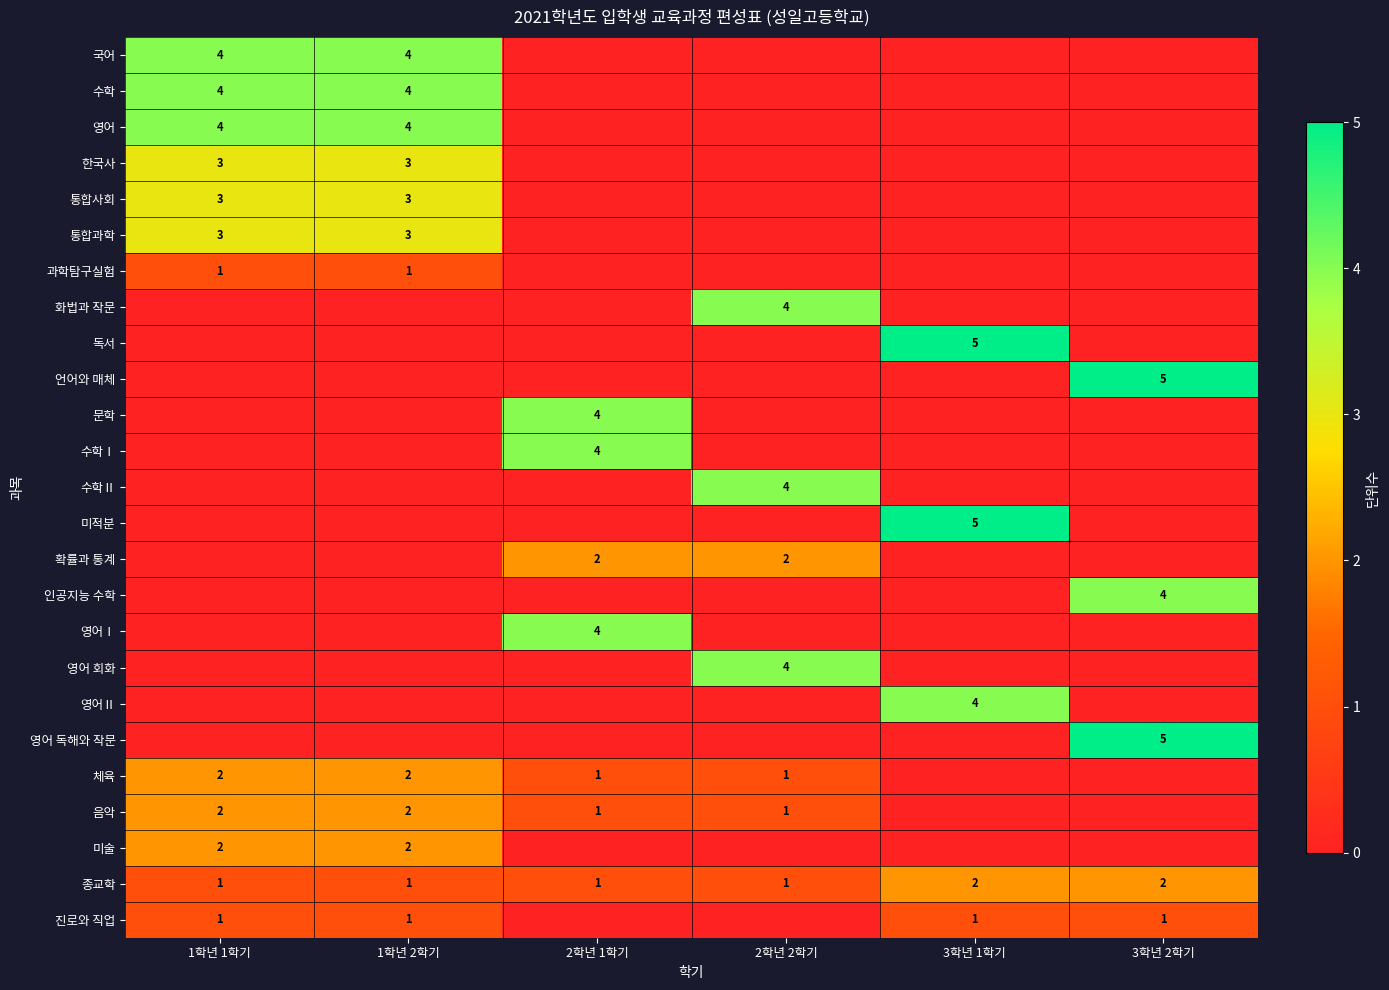

Count the number of data series in this chart.

25